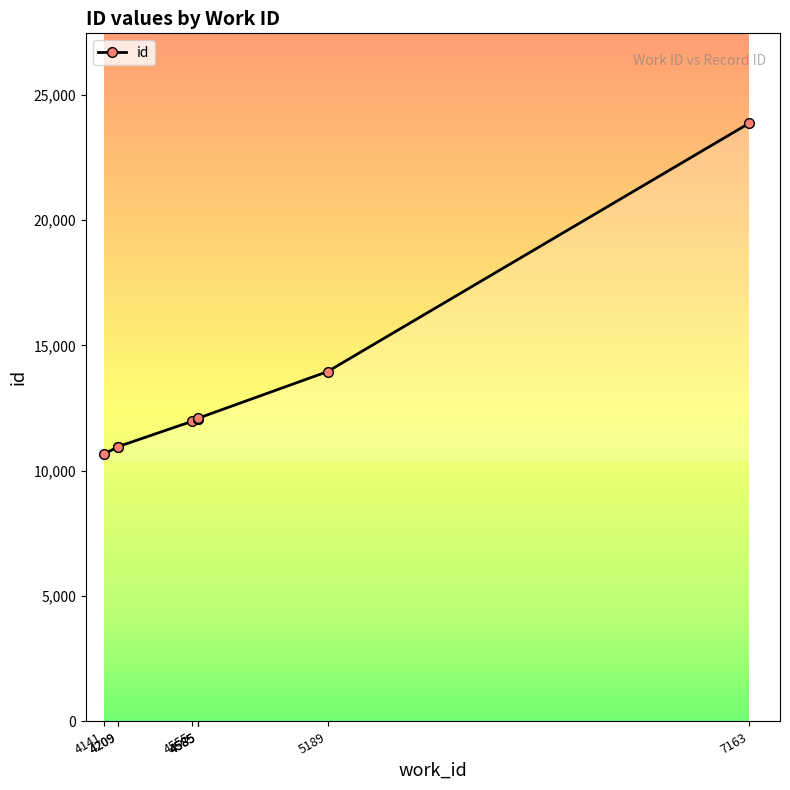

Rank the categories by value from lowest to highest.

4141, 4209, 4209, 4555, 4585, 4585, 4585, 5189, 7163